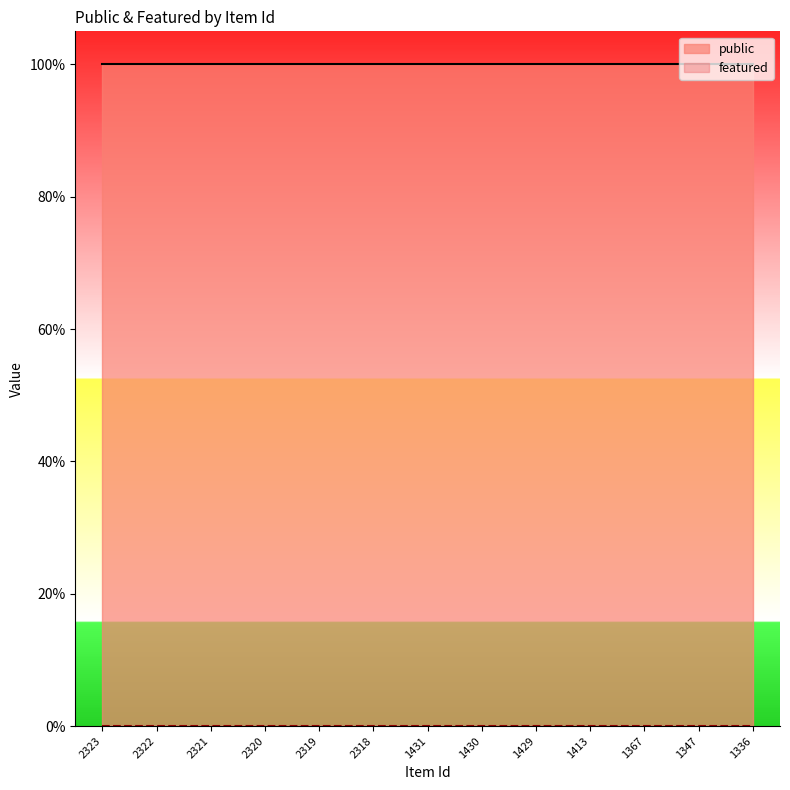

True or false: public and featured intersect in this chart.

False